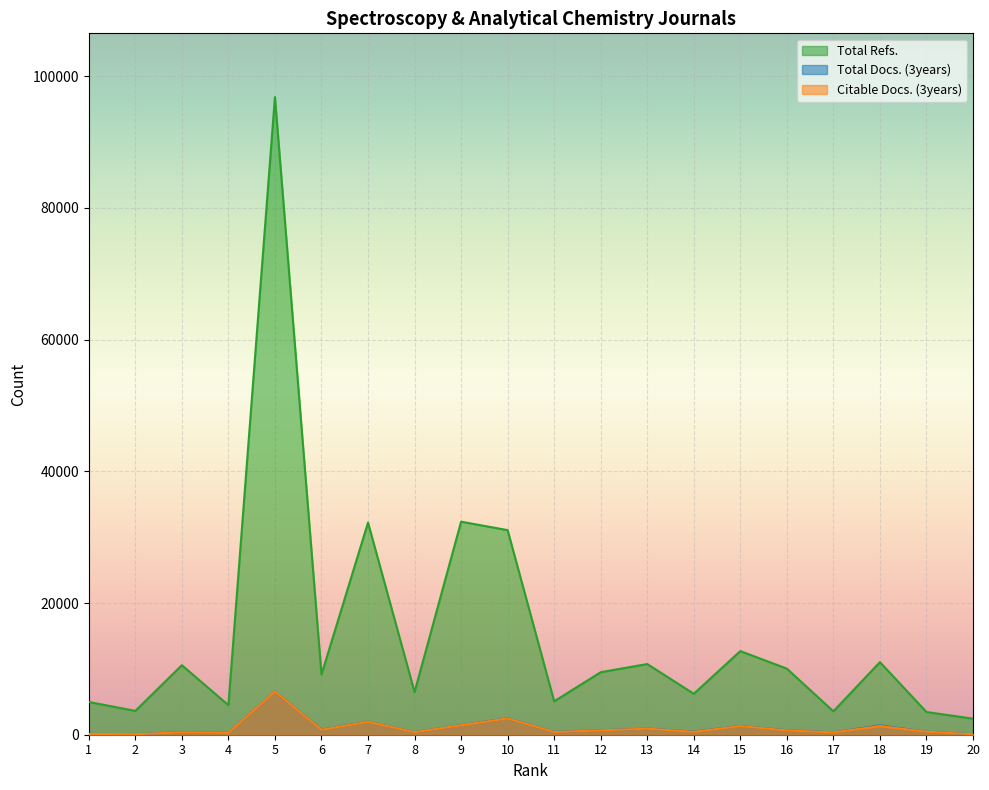

How many interior local valleys does the Total Refs. series have?

7